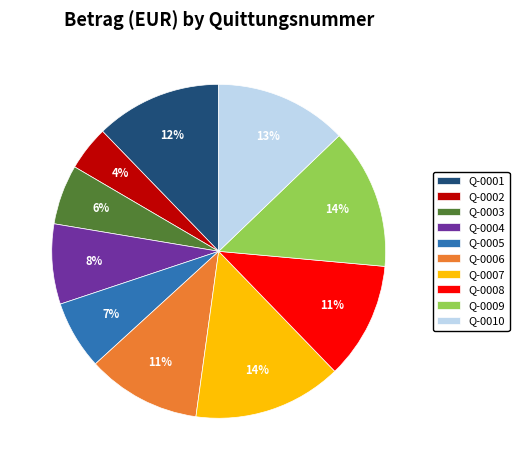

How many segments does this pie chart have?

10